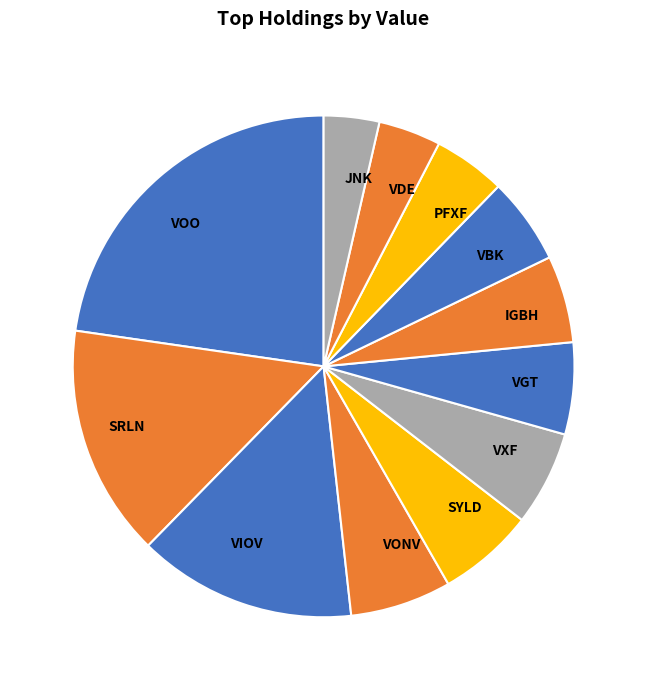

The VOO slice represents 29% of the pie. True or false?

False